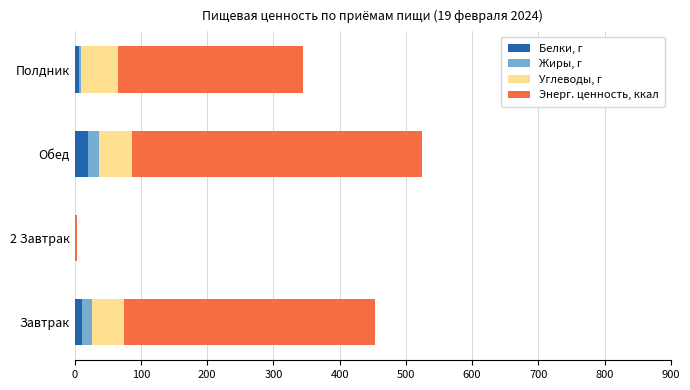

What is the maximum value for Белки, г?

19.6